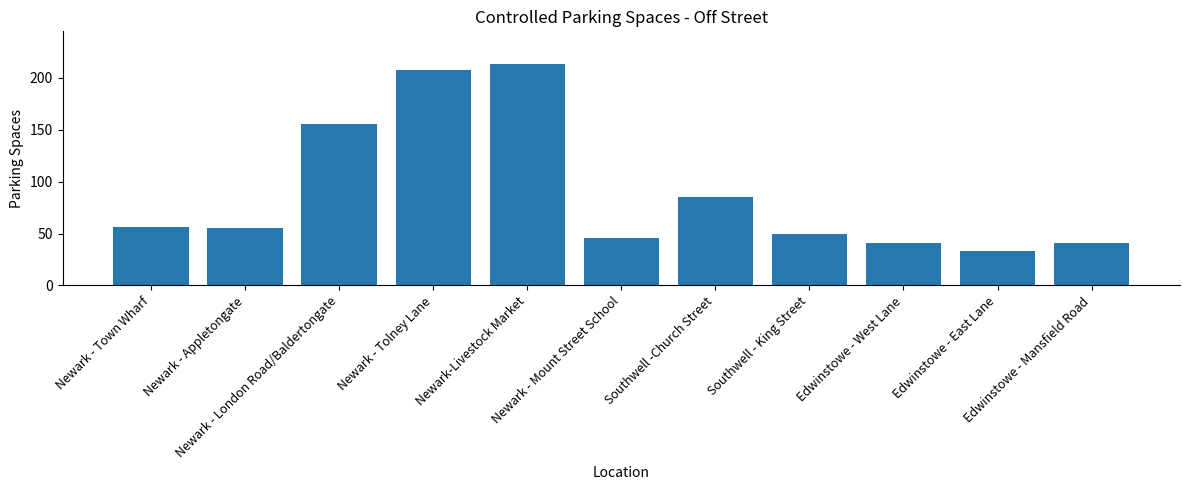

At which category does the chart reach its peak across all series?

Newark-Livestock Market